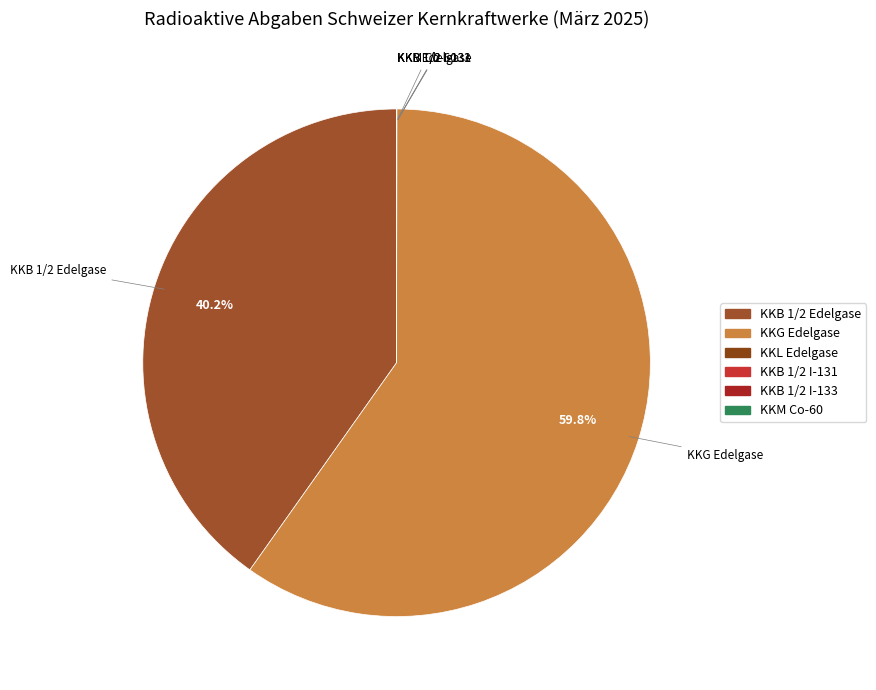

Which category has the biggest portion of the pie?

KKG Edelgase